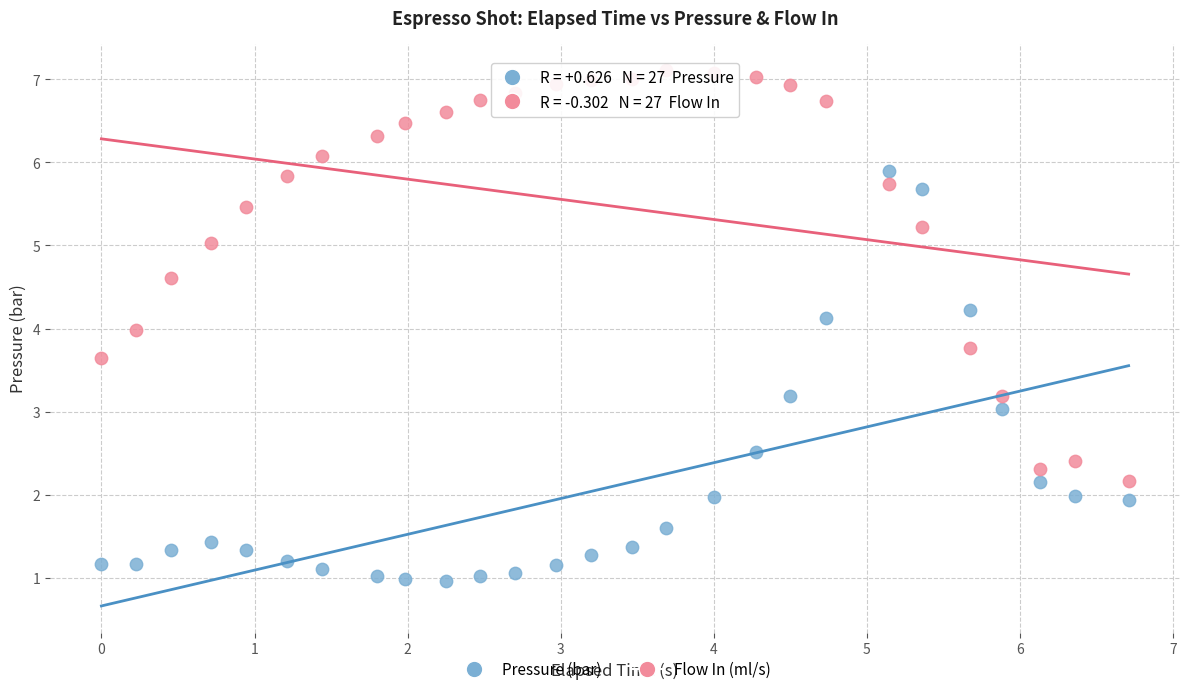

Which series contains the lowest Y value?

Pressure (bar)